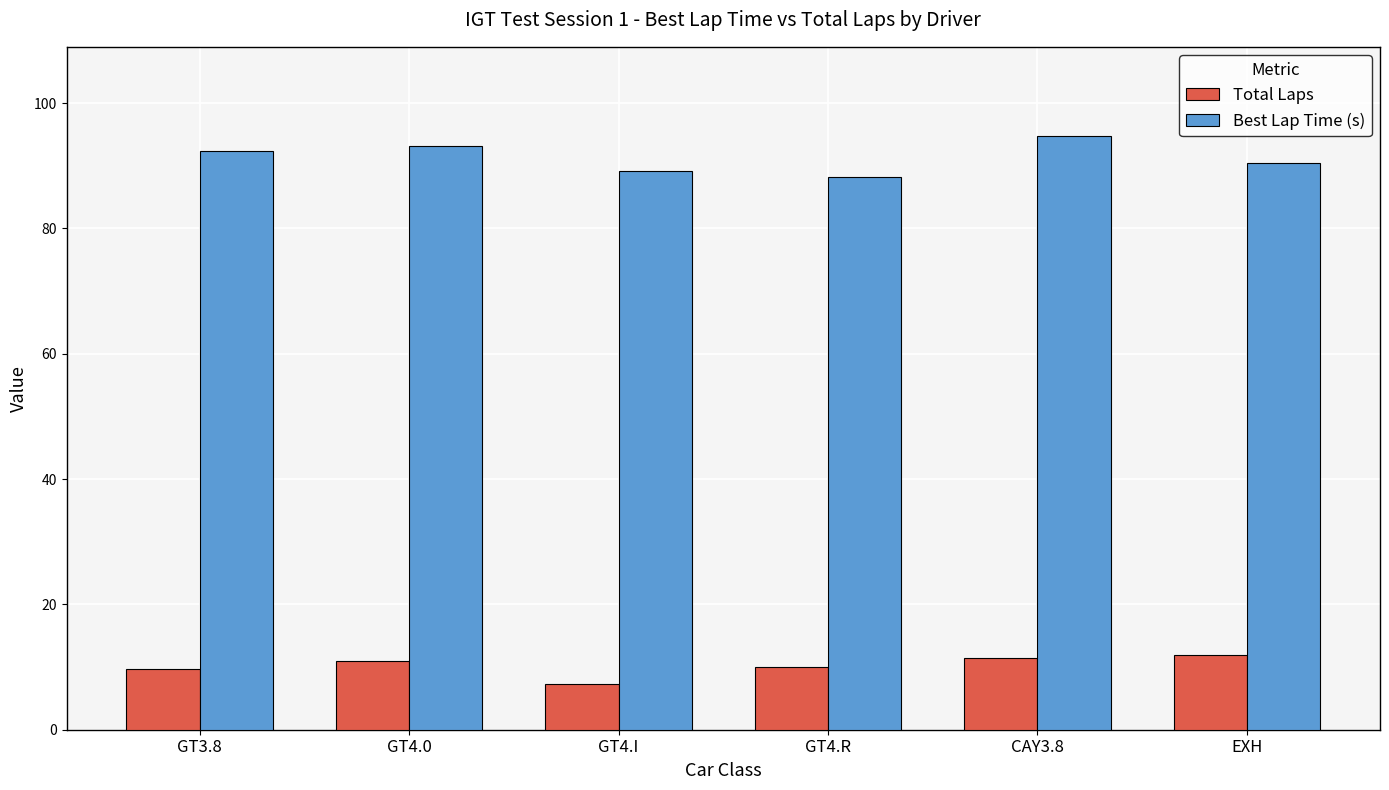

Read the Total Laps value at GT4.0.

11.0